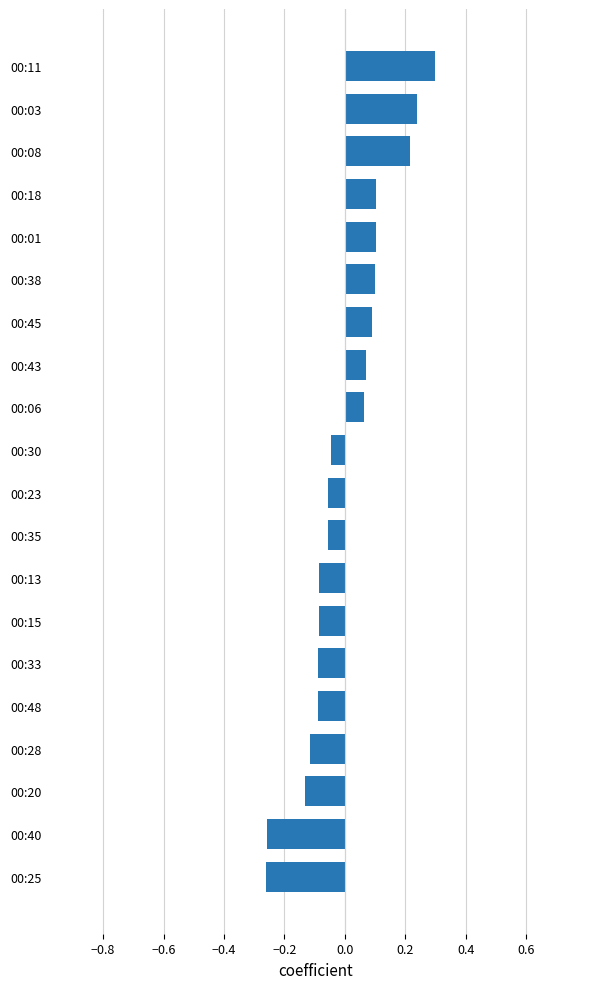

What is the difference between the maximum and minimum values?

0.6